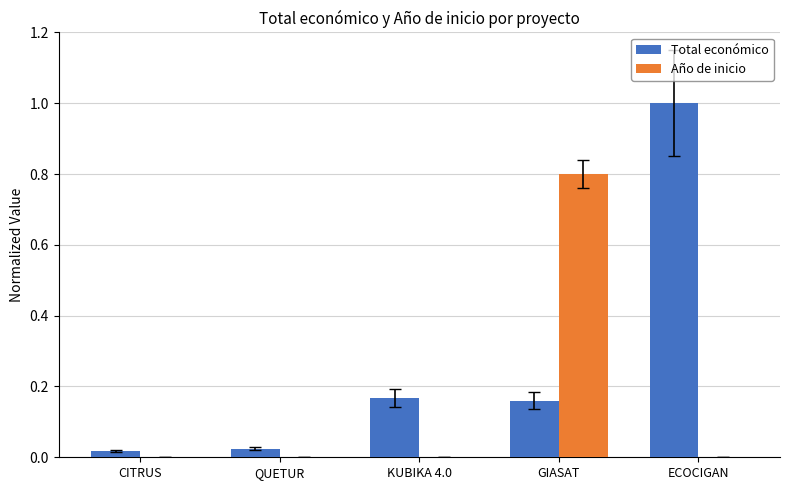

What is the maximum value shown in the chart?

1.0